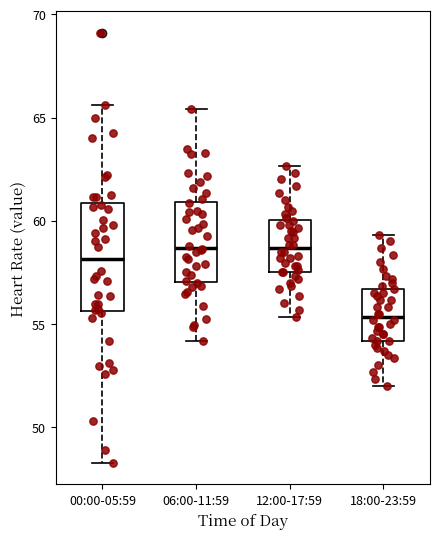

Which box's median line is the lowest?

18:00-23:59